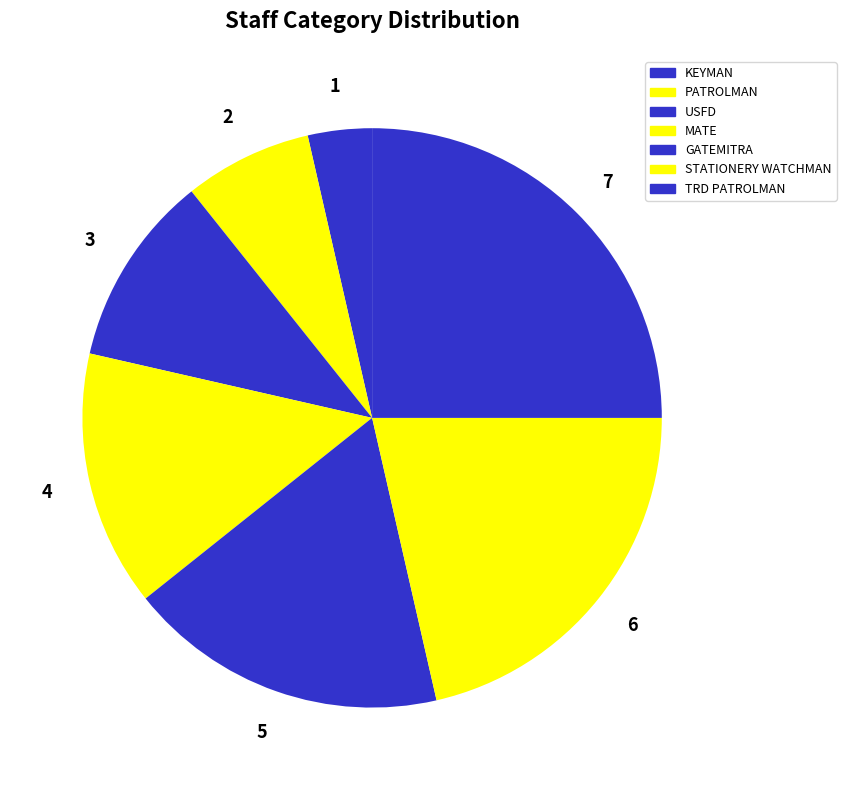

Approximately how many times larger is the value at GATEMITRA compared to PATROLMAN?

2.5